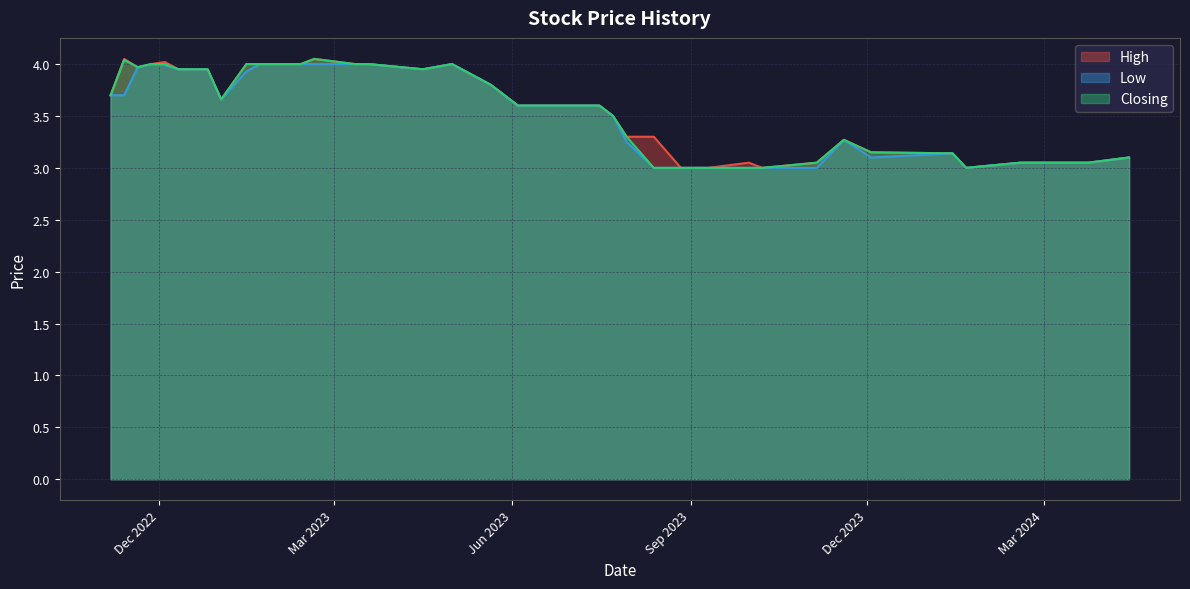

What is the label of the 33rd point from the right?

05/11/2023